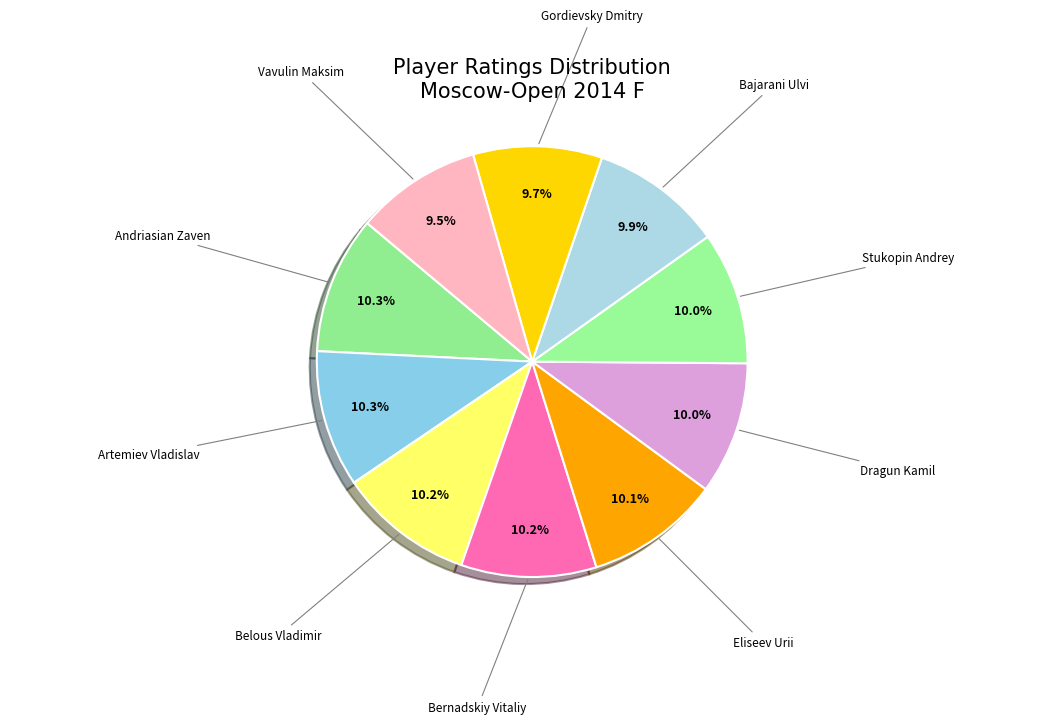

Does Eliseev Urii account for over 50% of the chart?

No